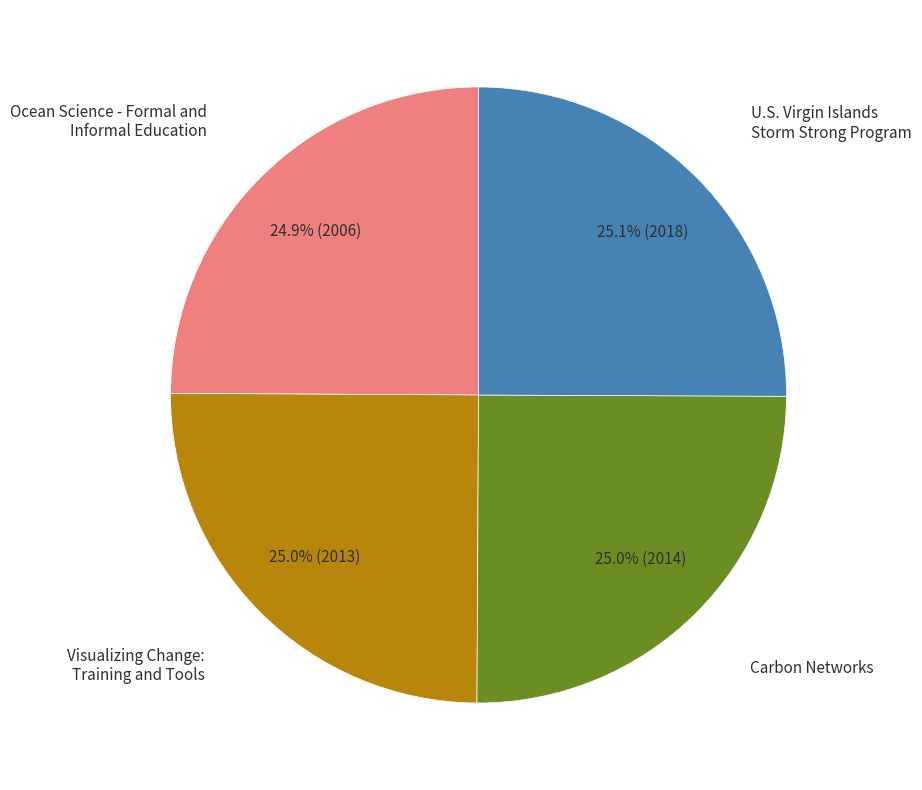

What percentage is NOT represented by Ocean Science - Formal and Informal Education?

75.1%